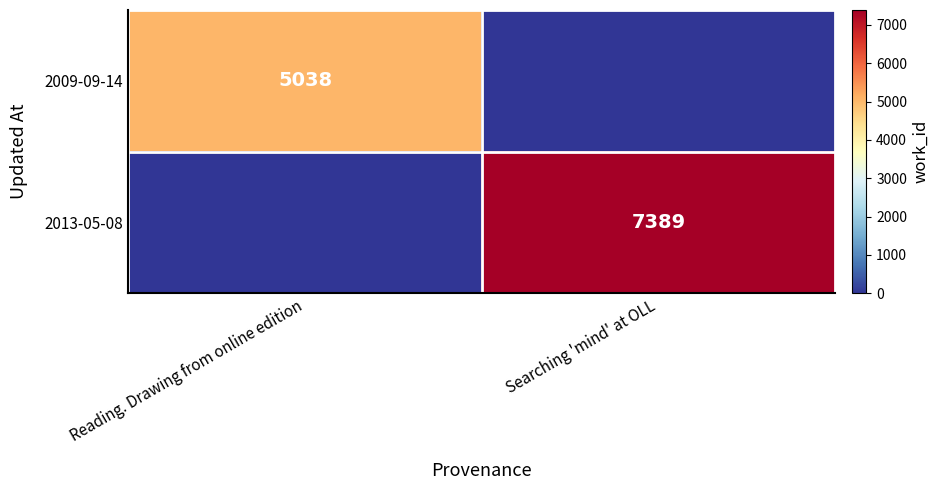

Between Reading. Drawing from online edition and Searching 'mind' at OLL, which is larger?

Reading. Drawing from online edition